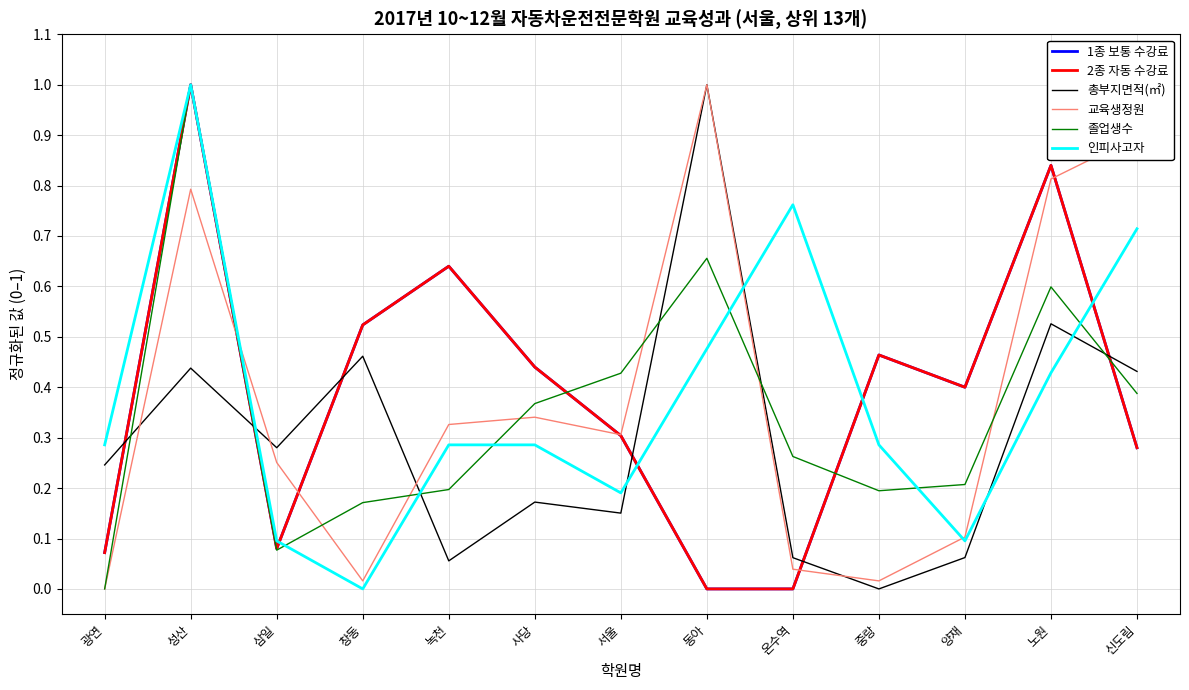

How many lines are shown in the chart?

6